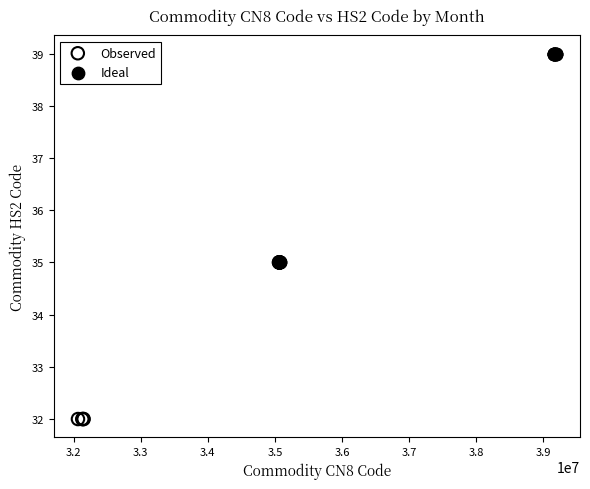

Which series has the widest spread of Y values?

Ideal